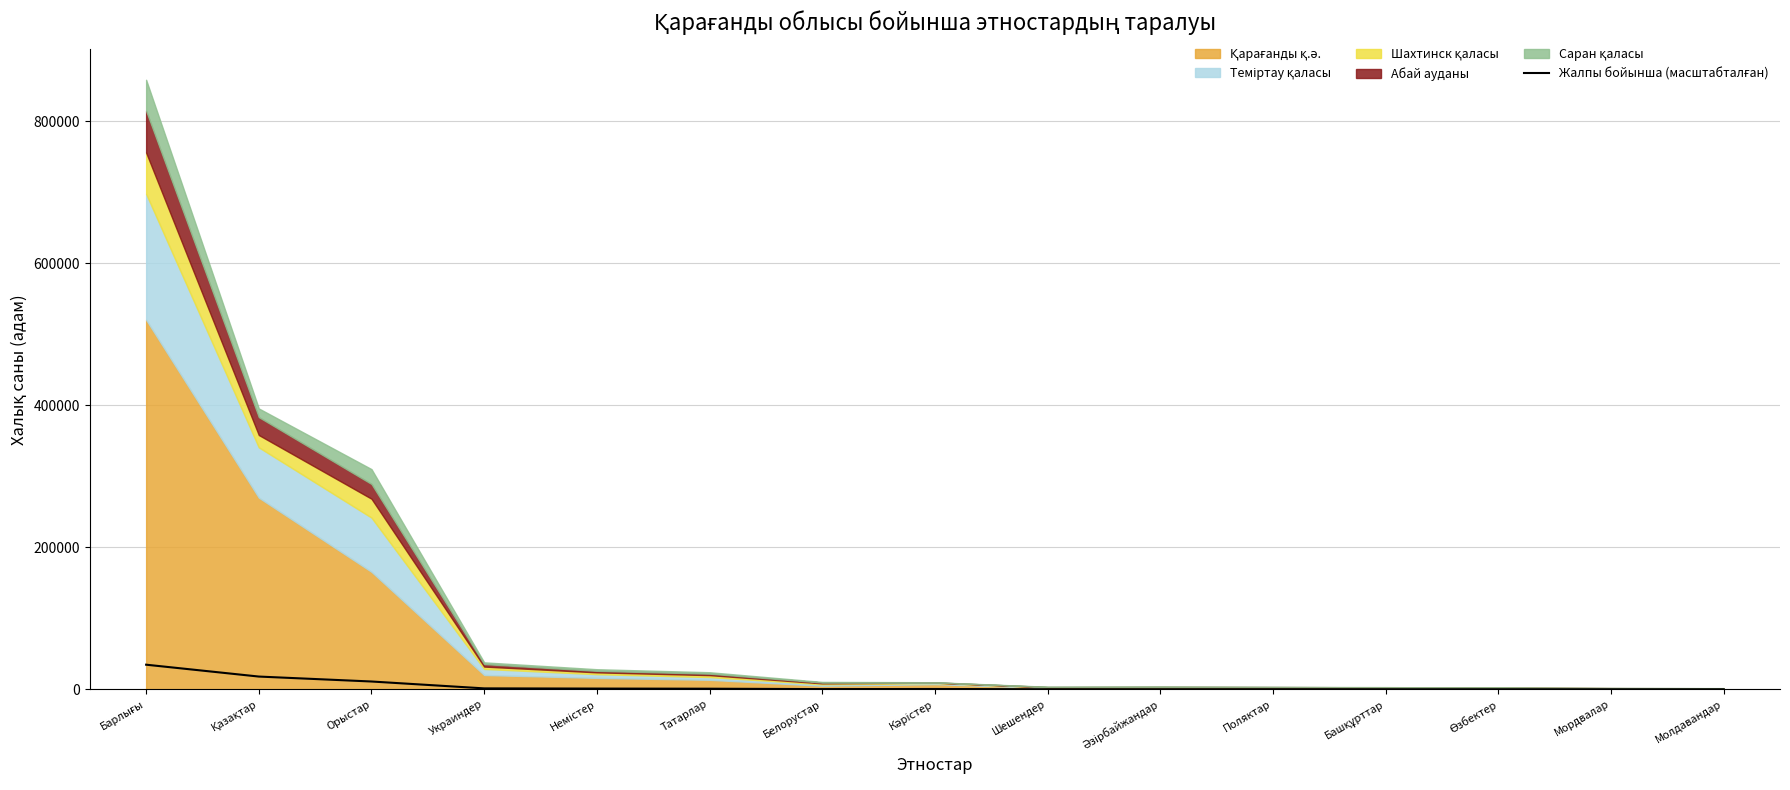

Is it true that the value at Мордвалар is 62.8?

True